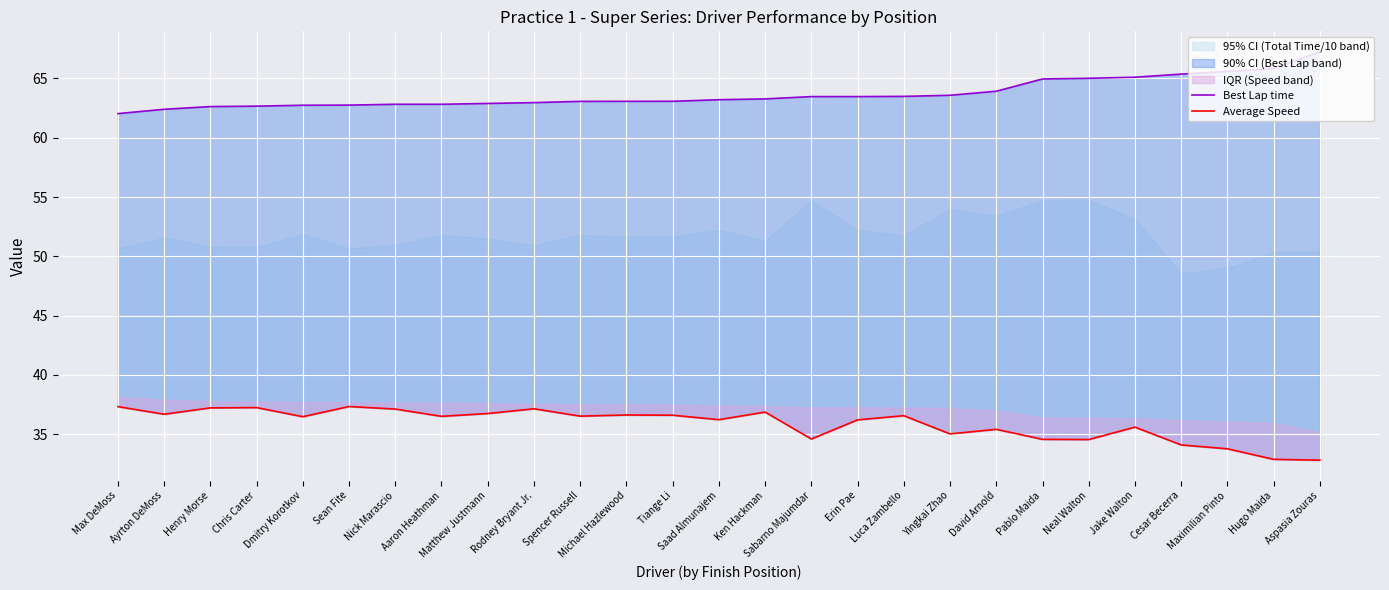

True or false: Best Lap time and Average Speed cross at least once.

False